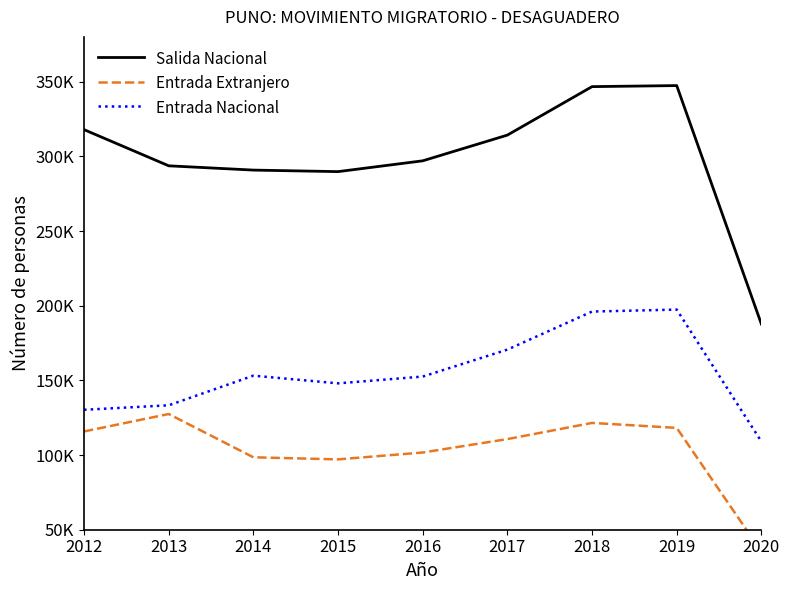

In Entrada Extranjero, how many points are lower than both neighbors (excluding endpoints)?

1